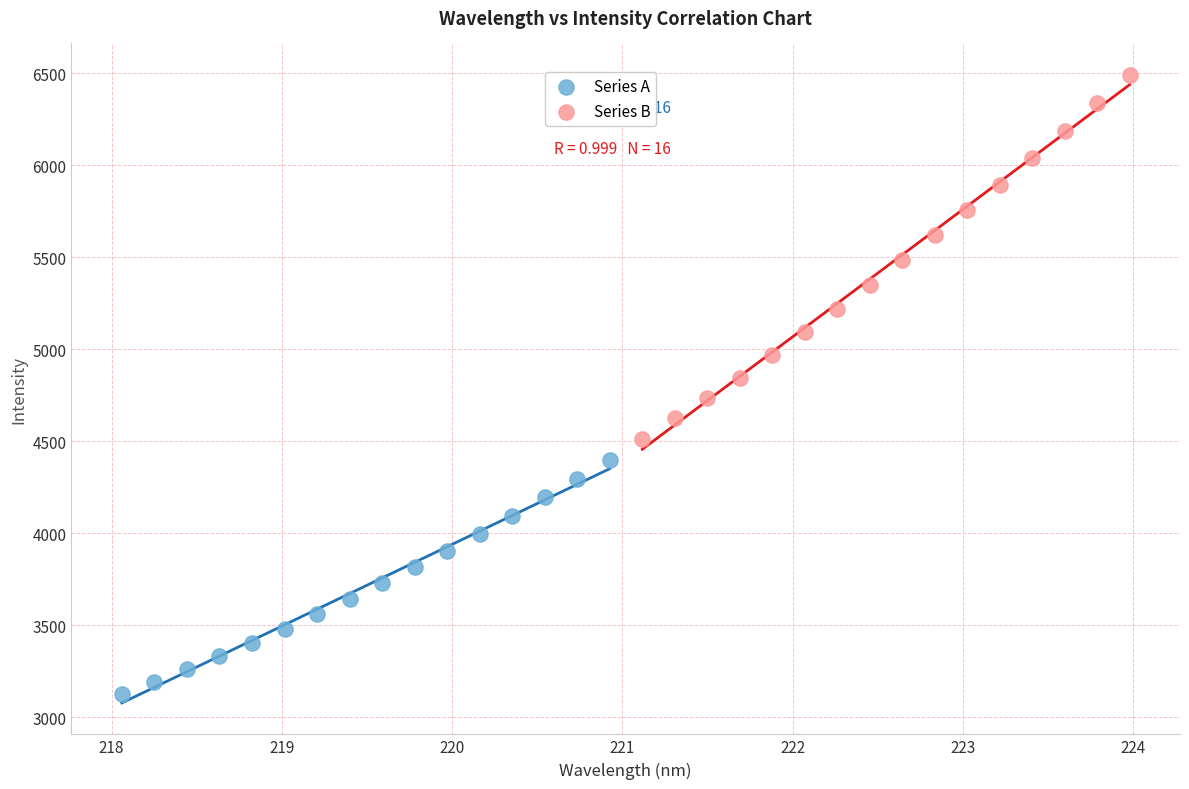

Which series contains the lowest Y value?

Series A